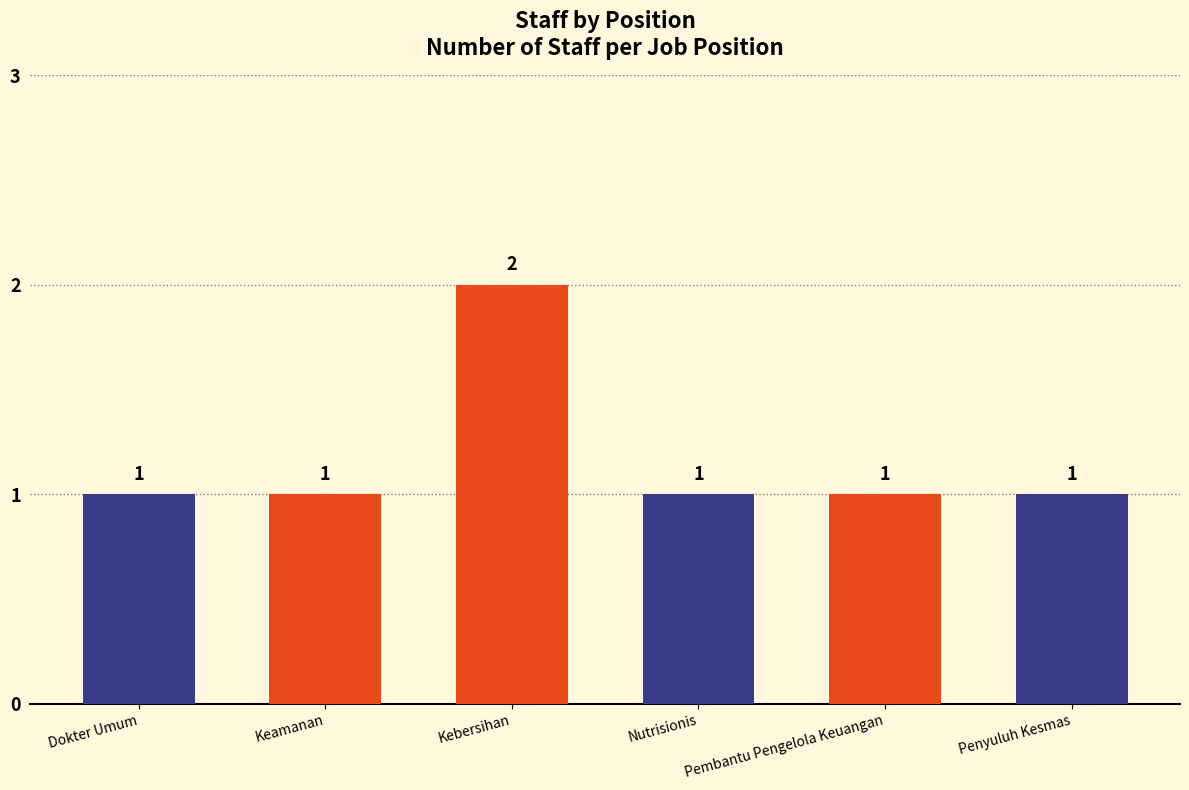

What position from the left is Pembantu Pengelola Keuangan?

5